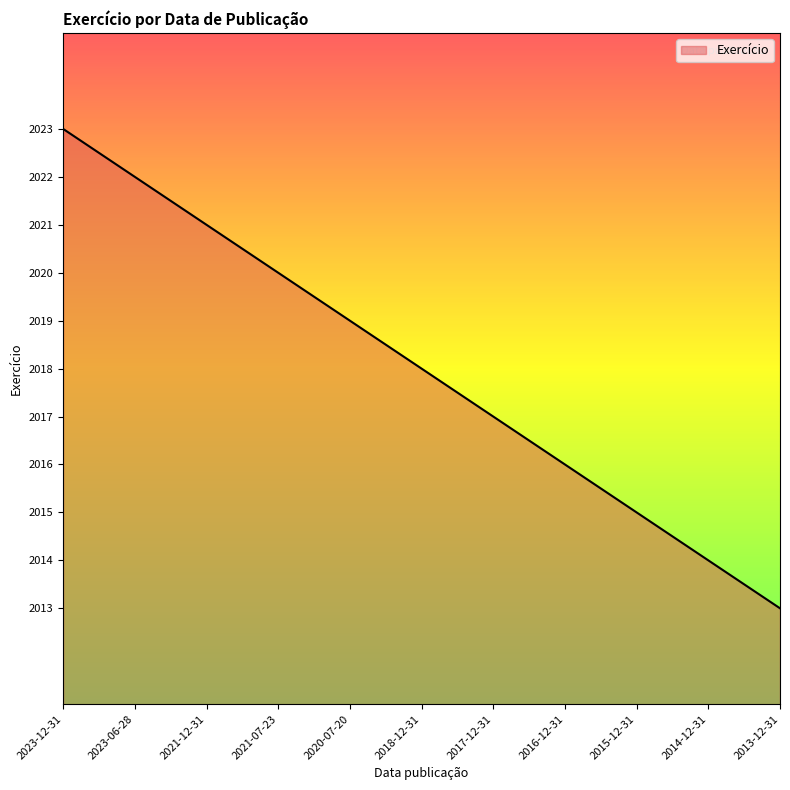

At which label is the value closest to 2018?

2018-12-31